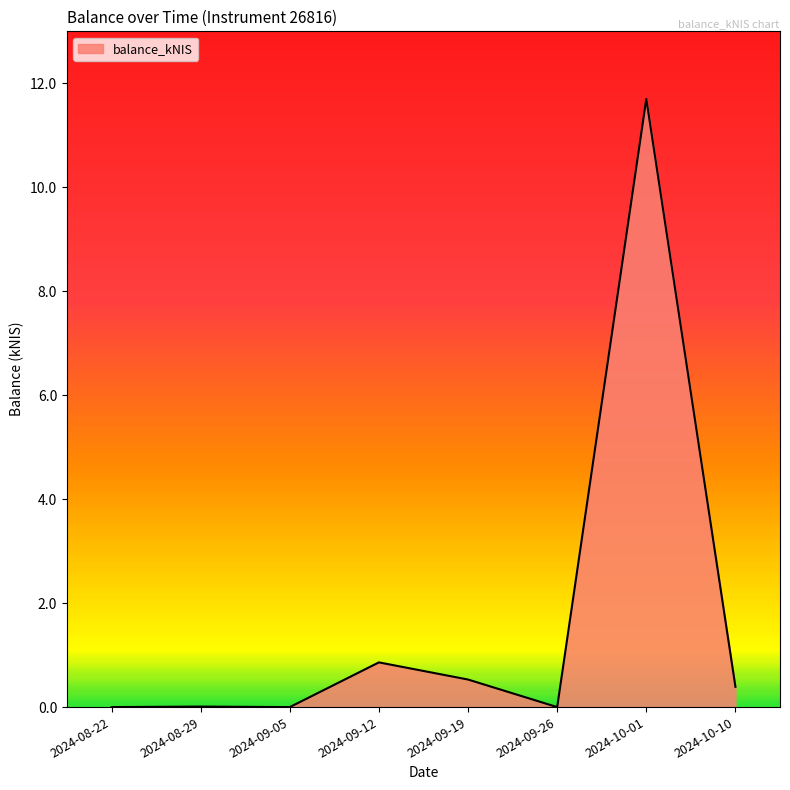

How many series are shown in this chart?

1